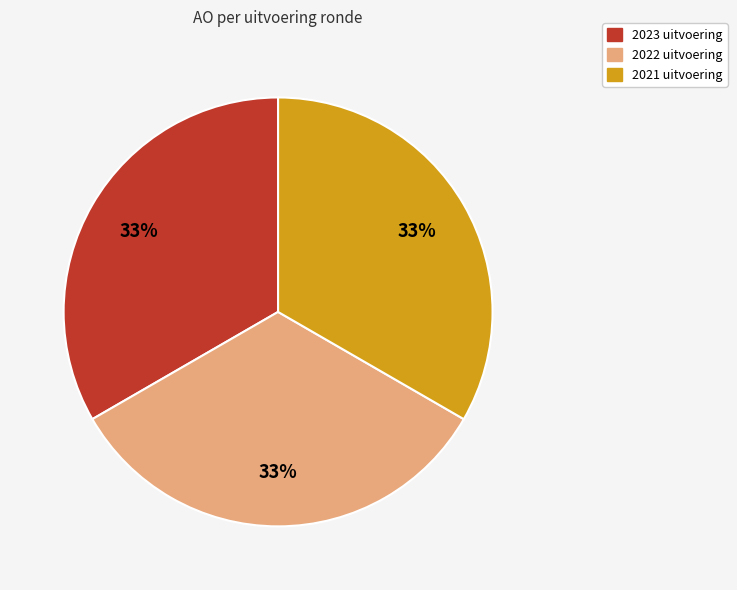

To the nearest percent, what is the average slice percentage?

33%